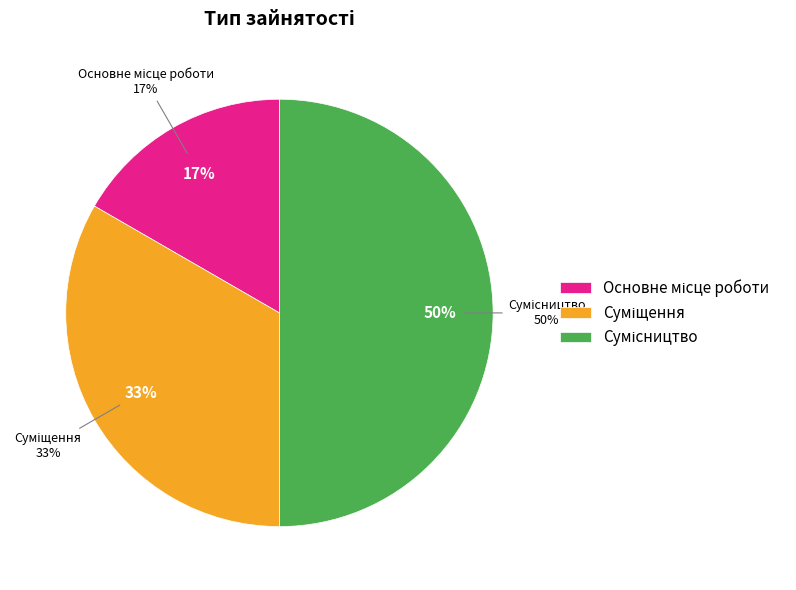

The Суміщення slice represents 26% of the pie. True or false?

False